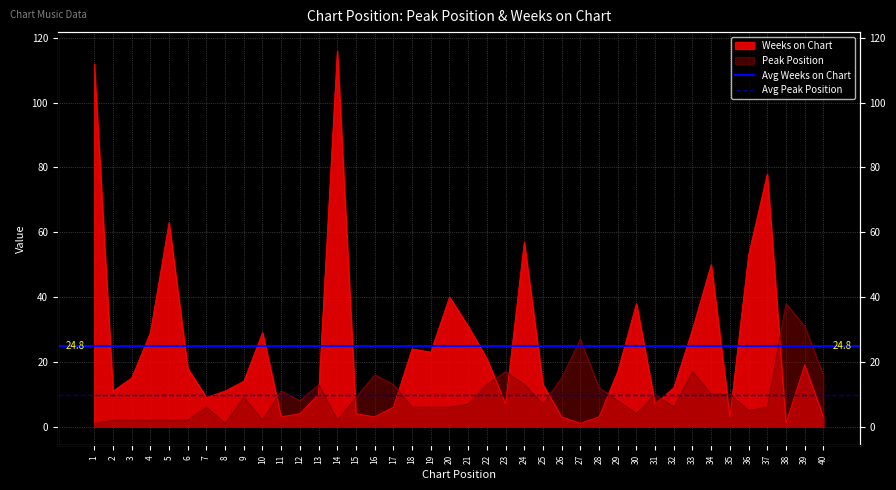

Does the chart have visible grid lines?

Yes